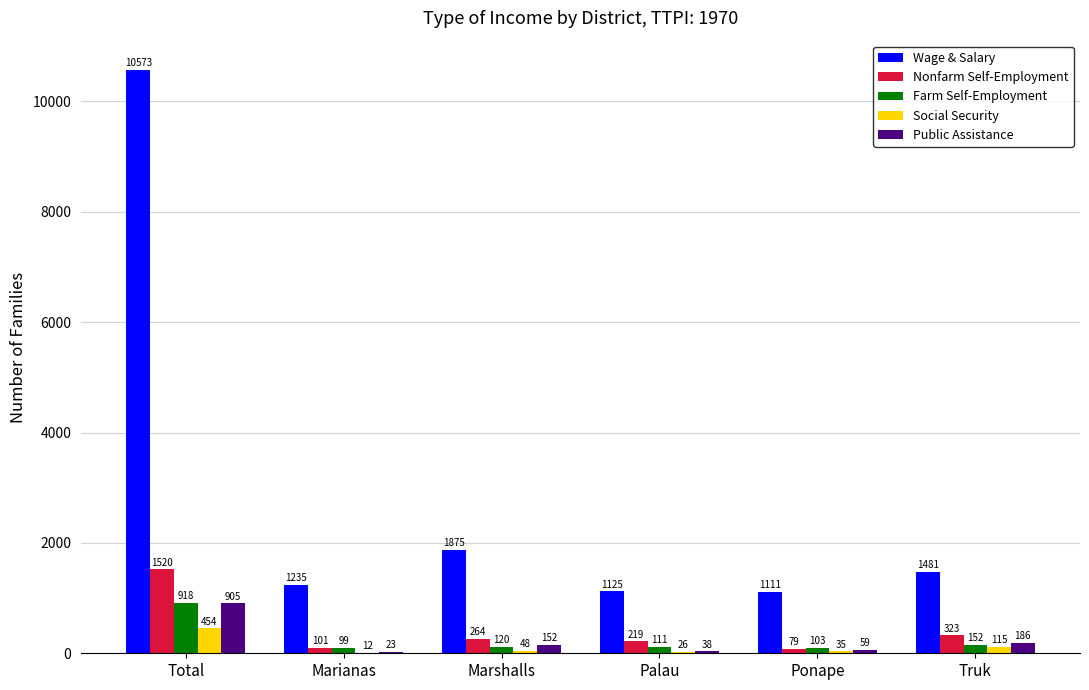

Which series has the widest spread of values?

Wage & Salary